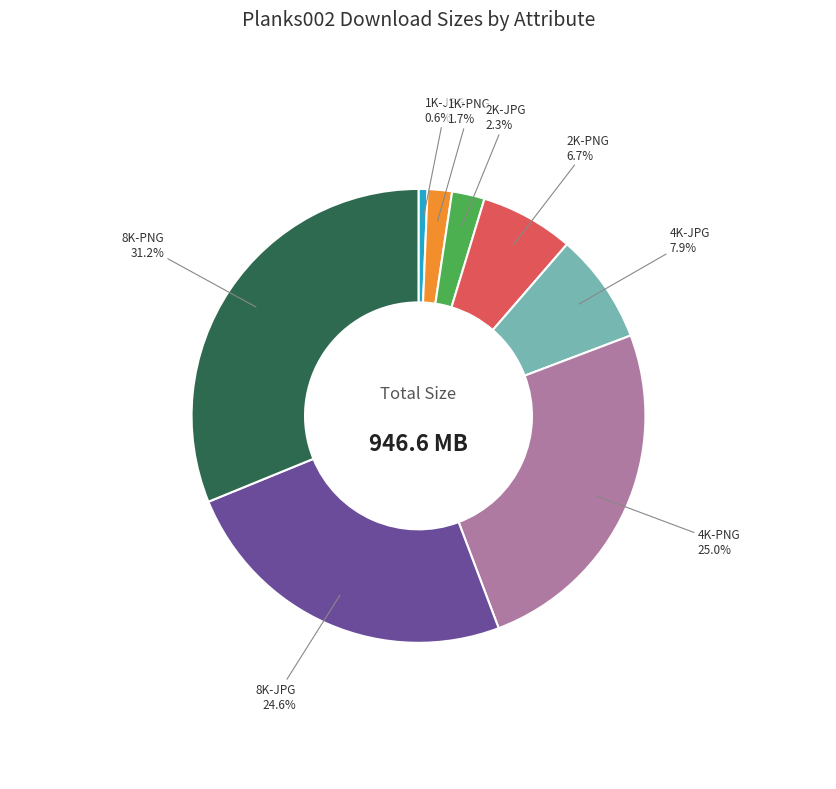

Is it true that 8K-JPG is 39% of the pie?

False